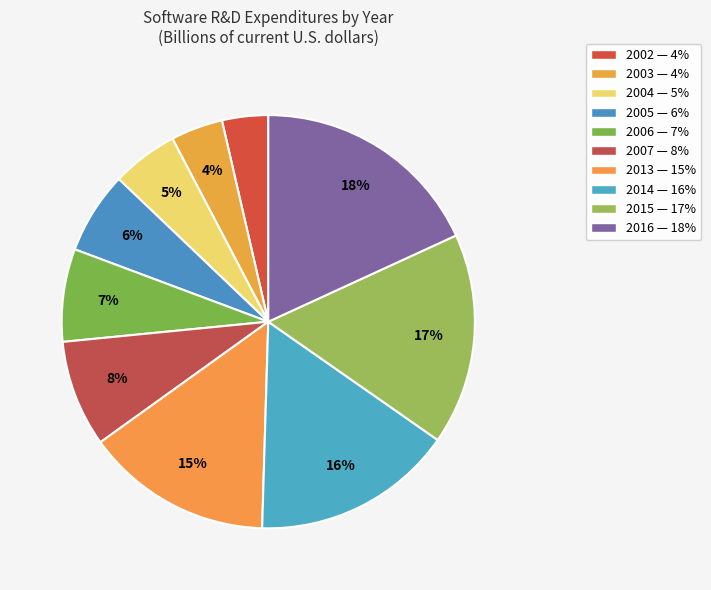

True or false: 2005 accounts for 1% of the total.

False